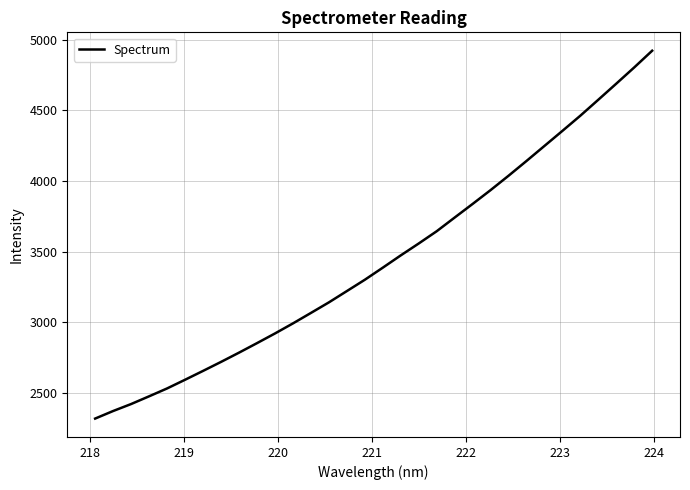

What is the minimum value shown in the chart?

2317.7